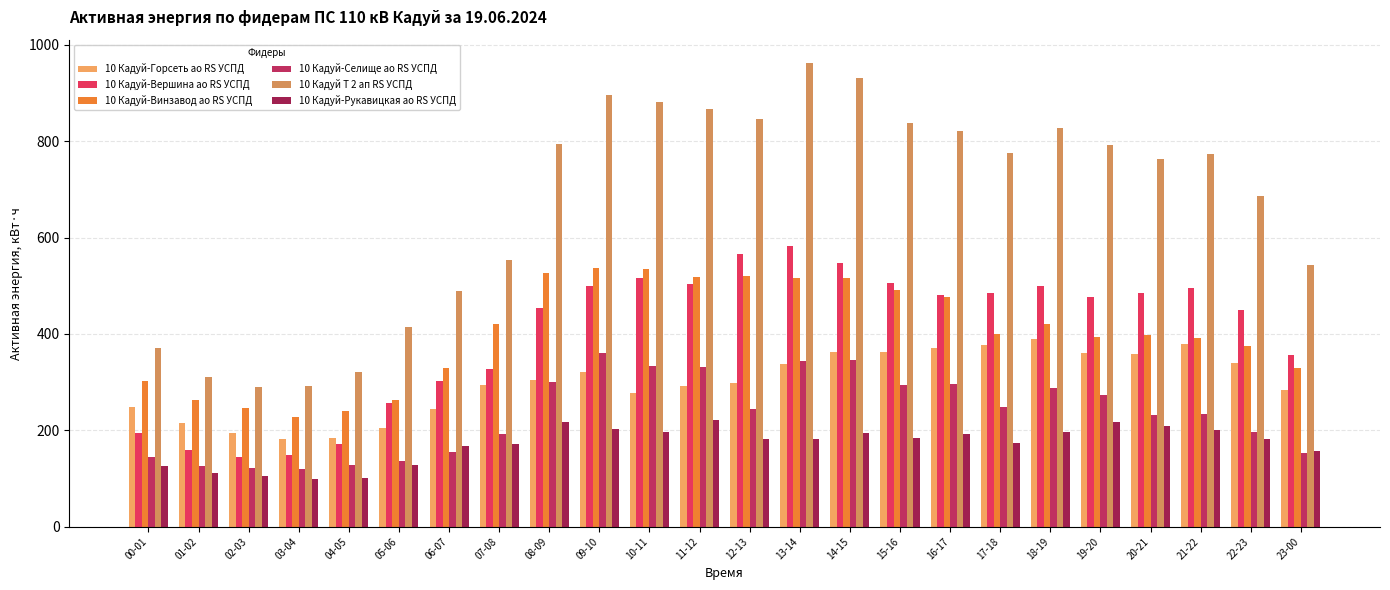

Reading right to left, list all the values displayed in this chart.

10 Кадуй-Горсеть ао RS УСПД: 23-00=284.4	22-23=339.6	21-22=380.1	20-21=357.3	19-20=359.4	18-19=388.8	17-18=376.2	16-17=371.4	15-16=362.4	14-15=362.4	13-14=338.4	12-13=299.1	11-12=292.2	10-11=276.6	09-10=320.4	08-09=304.2	07-08=294.6	06-07=244.8	05-06=204.3	04-05=183.6	03-04=181.8	02-03=195.3	01-02=214.2	00-01=248.1
10 Кадуй-Вершина ао RS УСПД: 23-00=355.8	22-23=450.2	21-22=496.0	20-21=485.2	19-20=476.4	18-19=500.2	17-18=485.4	16-17=481.4	15-16=504.8	14-15=547.6	13-14=583.2	12-13=565.2	11-12=504.2	10-11=515.0	09-10=499.0	08-09=453.0	07-08=327.6	06-07=302.2	05-06=257.2	04-05=171.4	03-04=149.8	02-03=144.0	01-02=158.6	00-01=195.2
10 Кадуй-Винзавод ао RS УСПД: 23-00=328.8	22-23=374.8	21-22=391.4	20-21=398.0	19-20=393.8	18-19=419.6	17-18=399.4	16-17=477.2	15-16=491.0	14-15=515.2	13-14=516.0	12-13=519.2	11-12=518.6	10-11=535.6	09-10=536.0	08-09=525.6	07-08=420.6	06-07=328.6	05-06=263.0	04-05=239.4	03-04=227.8	02-03=246.2	01-02=262.6	00-01=303.0
10 Кадуй-Селище ао RS УСПД: 23-00=153.0	22-23=196.6	21-22=233.2	20-21=231.2	19-20=272.4	18-19=286.8	17-18=247.8	16-17=296.6	15-16=293.8	14-15=346.0	13-14=344.4	12-13=245.0	11-12=332.4	10-11=333.0	09-10=359.6	08-09=300.6	07-08=191.6	06-07=155.0	05-06=135.6	04-05=127.6	03-04=119.2	02-03=122.8	01-02=125.6	00-01=145.0
10 Кадуй Т 2 ап RS УСПД: 23-00=543.6	22-23=685.2	21-22=774.0	20-21=762.0	19-20=792.0	18-19=828.0	17-18=776.4	16-17=820.8	15-16=837.6	14-15=930.0	13-14=962.4	12-13=846.0	11-12=866.4	10-11=880.8	09-10=896.4	08-09=793.2	07-08=554.4	06-07=488.4	05-06=415.2	04-05=320.4	03-04=291.6	02-03=289.2	01-02=309.6	00-01=370.8
10 Кадуй-Рукавицкая ао RS УСПД: 23-00=156.9	22-23=181.5	21-22=200.1	20-21=208.8	19-20=216.3	18-19=197.4	17-18=174.3	16-17=191.4	15-16=183.9	14-15=194.1	13-14=182.4	12-13=182.7	11-12=221.7	10-11=196.2	09-10=201.9	08-09=217.5	07-08=171.3	06-07=166.5	05-06=127.8	04-05=100.8	03-04=99.9	02-03=104.4	01-02=111.9	00-01=126.9